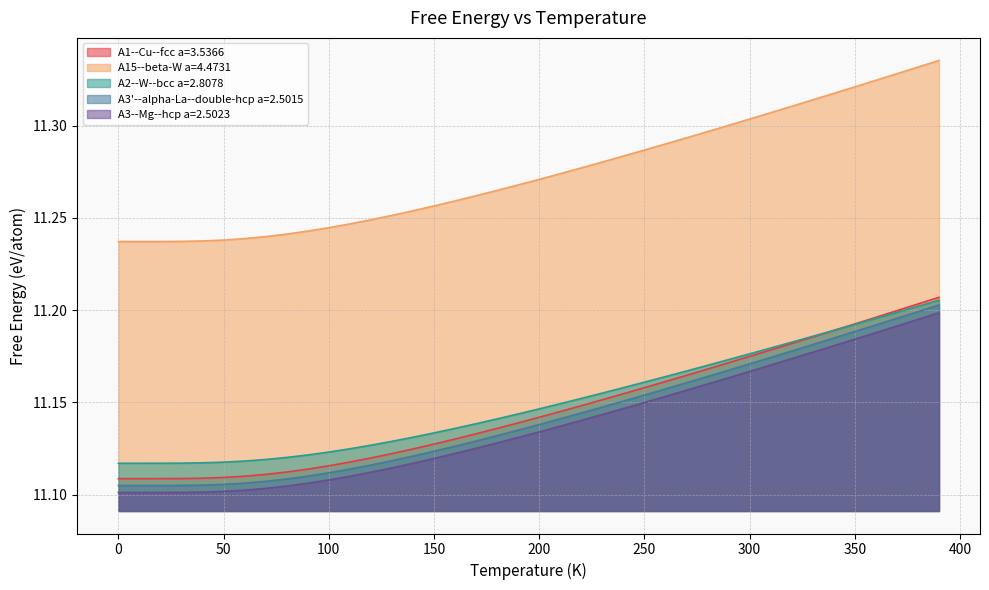

What is the label of the 38th point from the right?

20.0